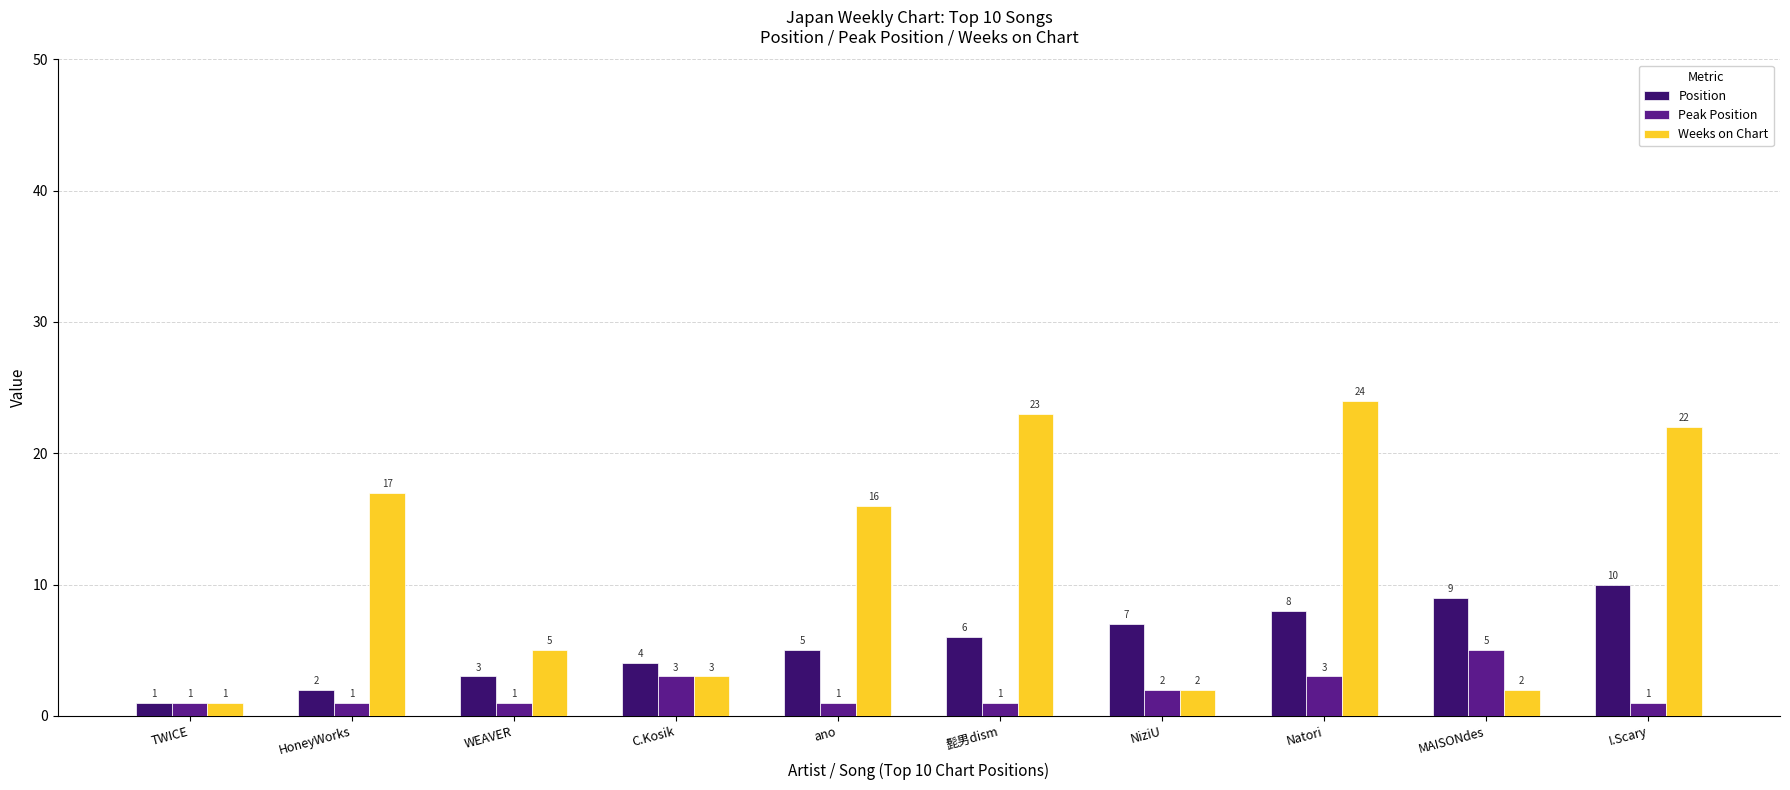

What is the lowest value of the Peak Position series?

1